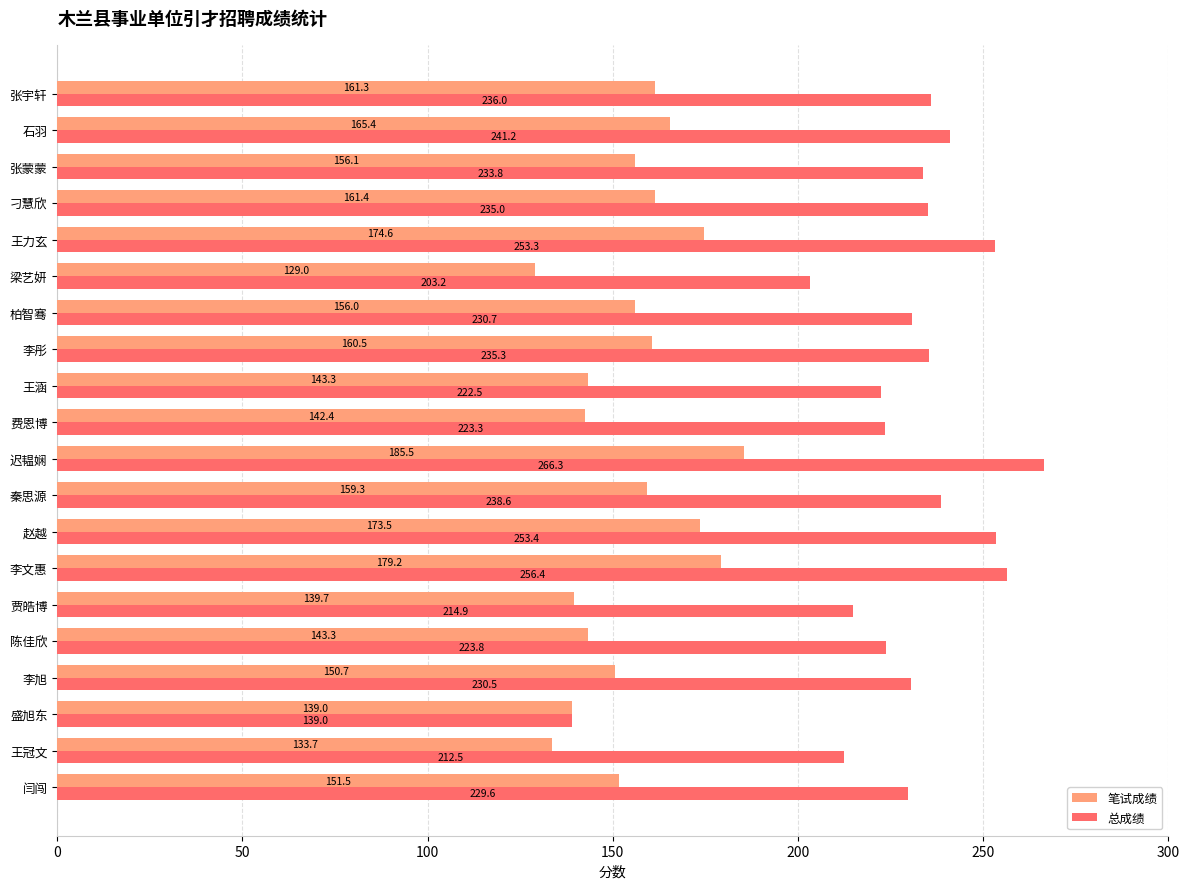

What is the spread (max minus min) of values at 张宇轩?

74.7